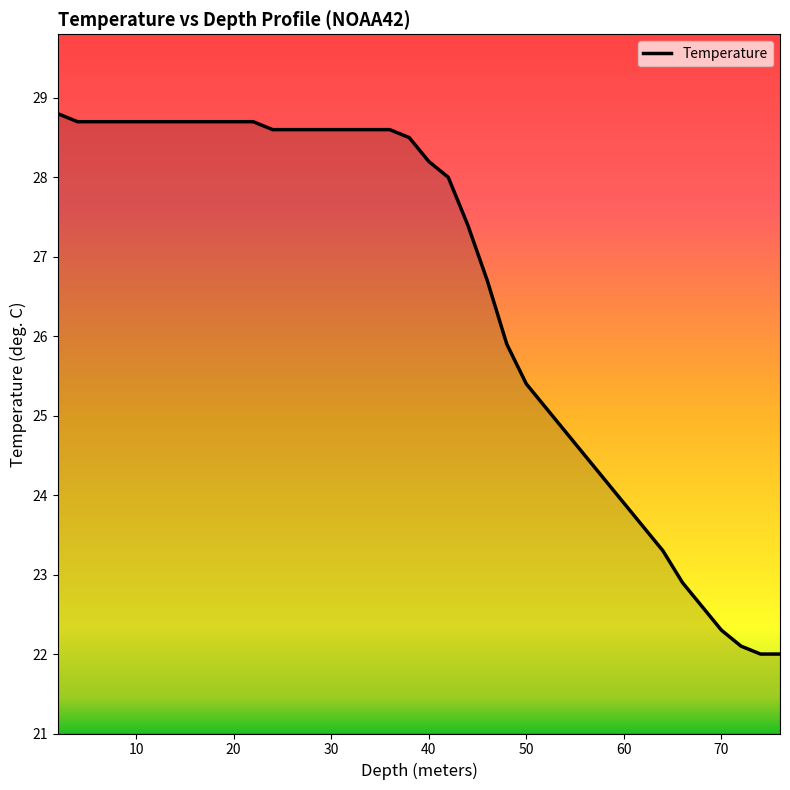

Is this an area chart (filled region under the line)?

No